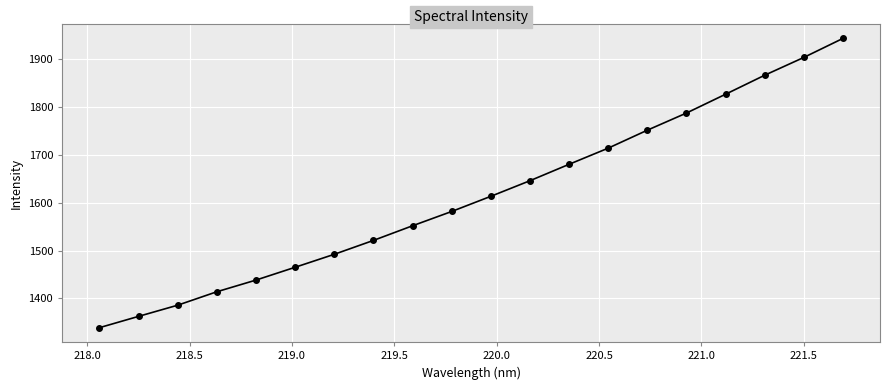

How many lines are shown in the chart?

1